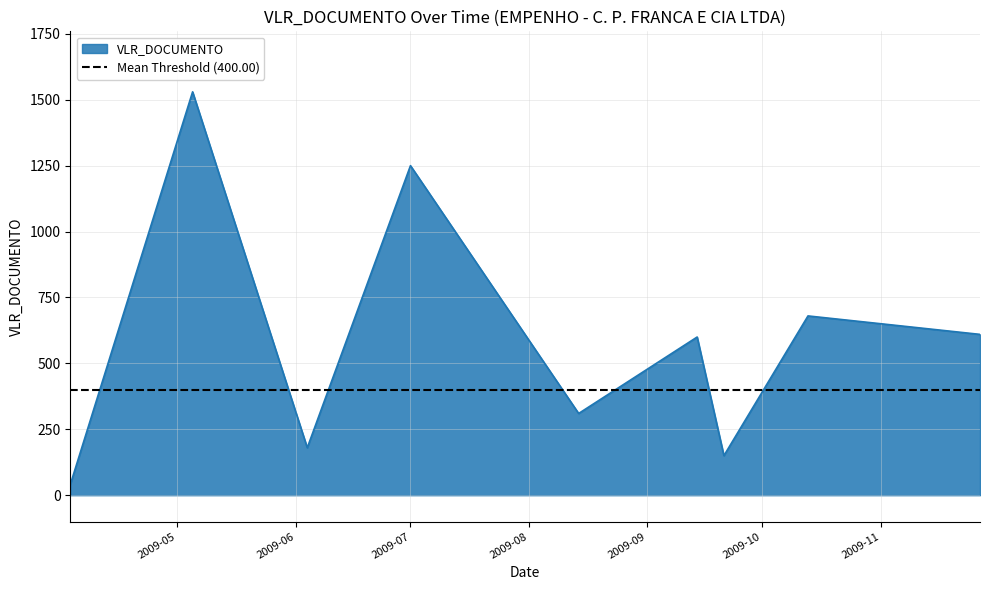

What position from the left is 2009-11-27?

9